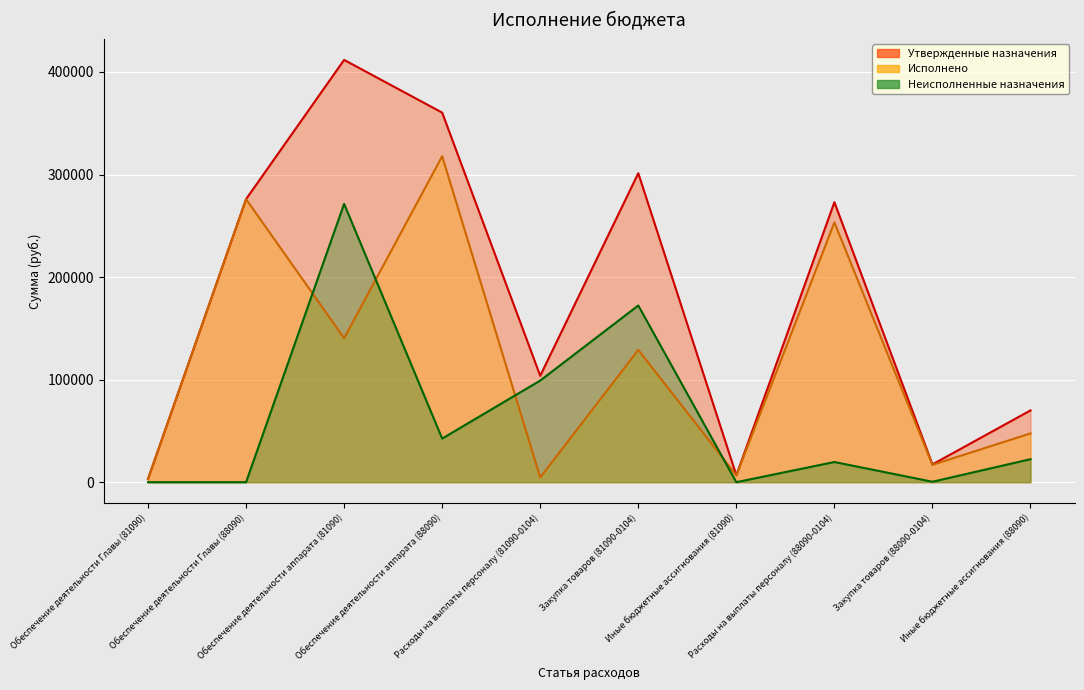

What is the average value of the Неисполненные назначения series?

62786.2